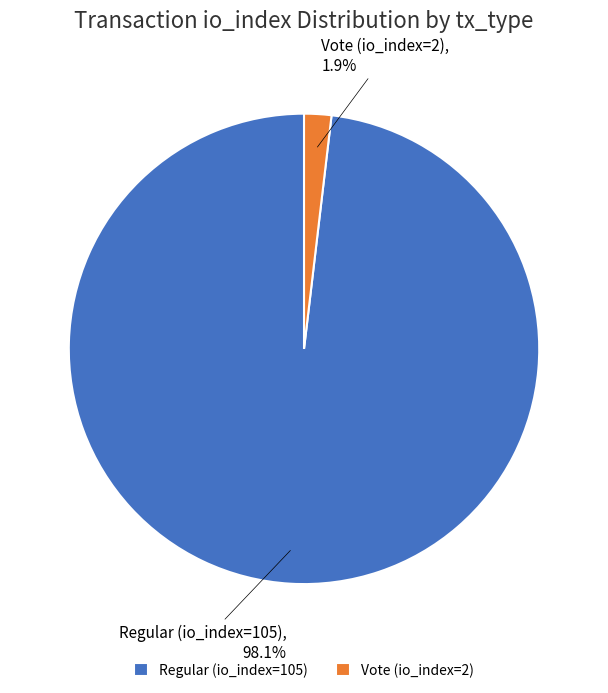

How many slices are in this pie chart?

2